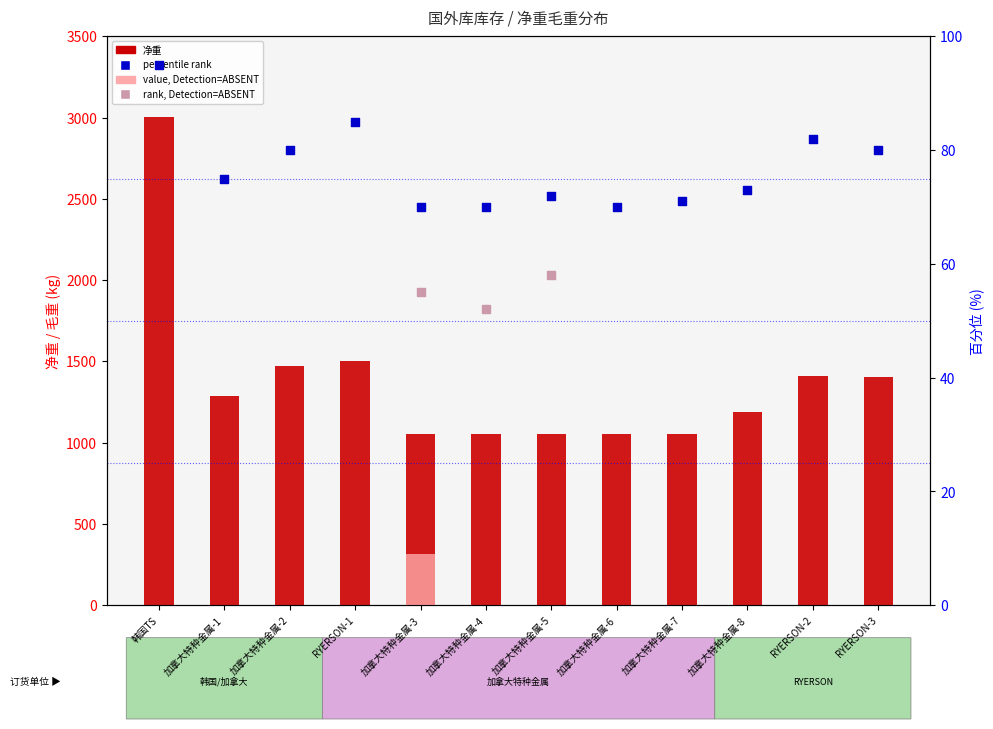

Between 加拿大特种金属-1 and 加拿大特种金属-7, which is larger?

加拿大特种金属-1